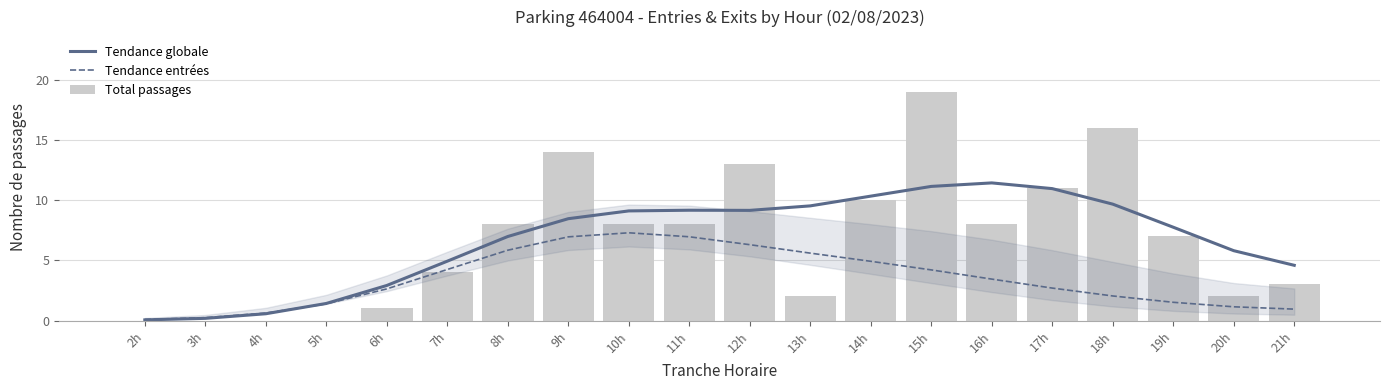

Reading left to right, what are all the values shown in this chart?

Tendance globale: 0.1	0.2	0.6	1.4	2.9	4.9	7.0	8.5	9.1	9.2	9.1	9.5	10.3	11.1	11.4	10.9	9.7	7.7	5.8	4.6
Tendance entrées: 0.1	0.2	0.6	1.4	2.6	4.2	5.8	6.9	7.3	7.0	6.3	5.6	4.9	4.2	3.4	2.7	2.0	1.5	1.1	0.9
Total passages: 0.0	0.0	0.0	0.0	1.0	4.0	8.0	14.0	8.0	8.0	13.0	2.0	10.0	19.0	8.0	11.0	16.0	7.0	2.0	3.0